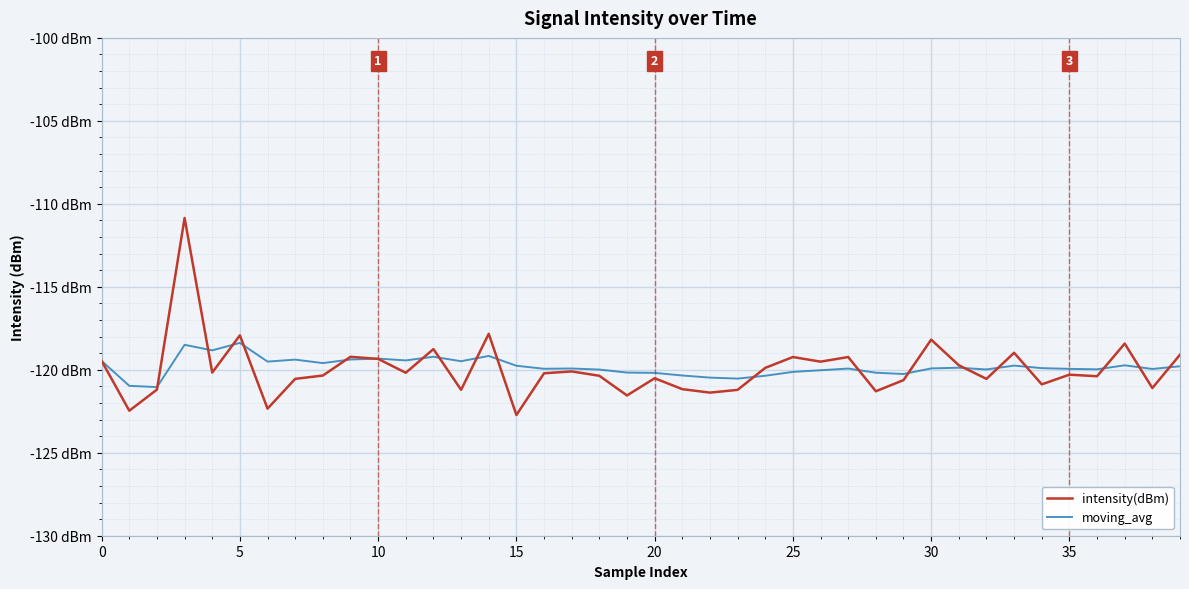

True or false: moving_avg has more than 2 points higher than both neighbors.

True